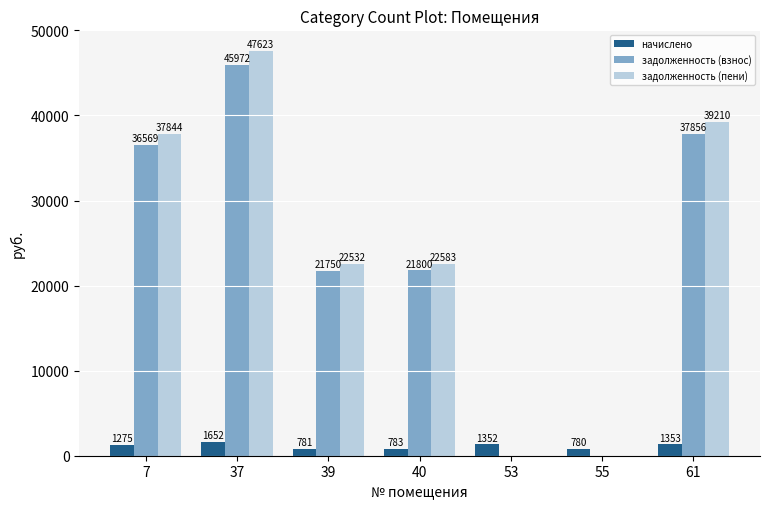

What is the maximum value shown in the chart?

47623.4